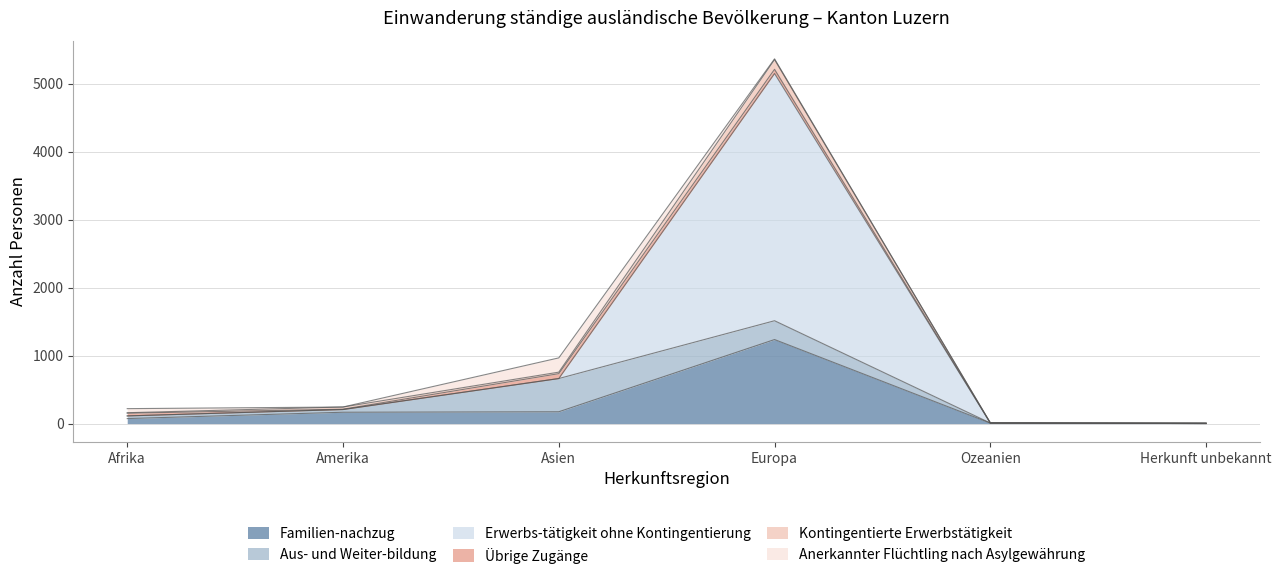

How many lines are shown in the chart?

6